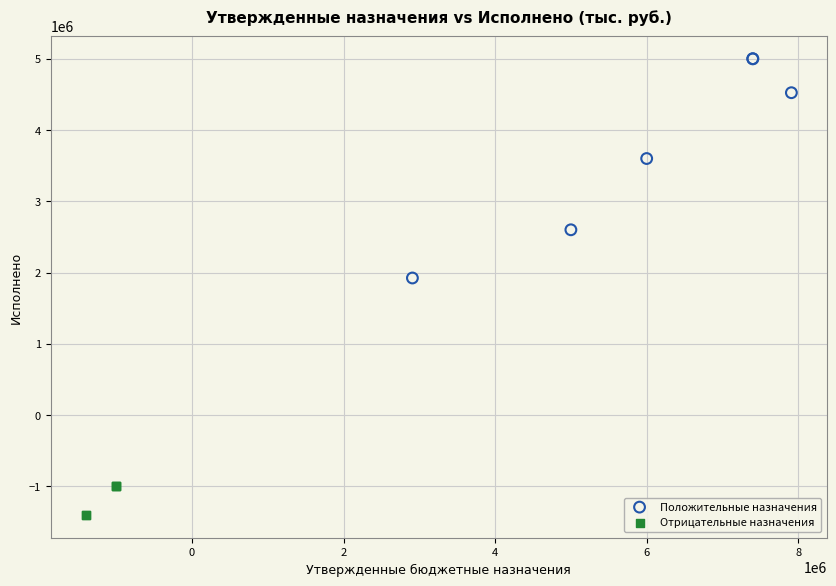

Which series reaches the maximum Y coordinate?

Положительные назначения